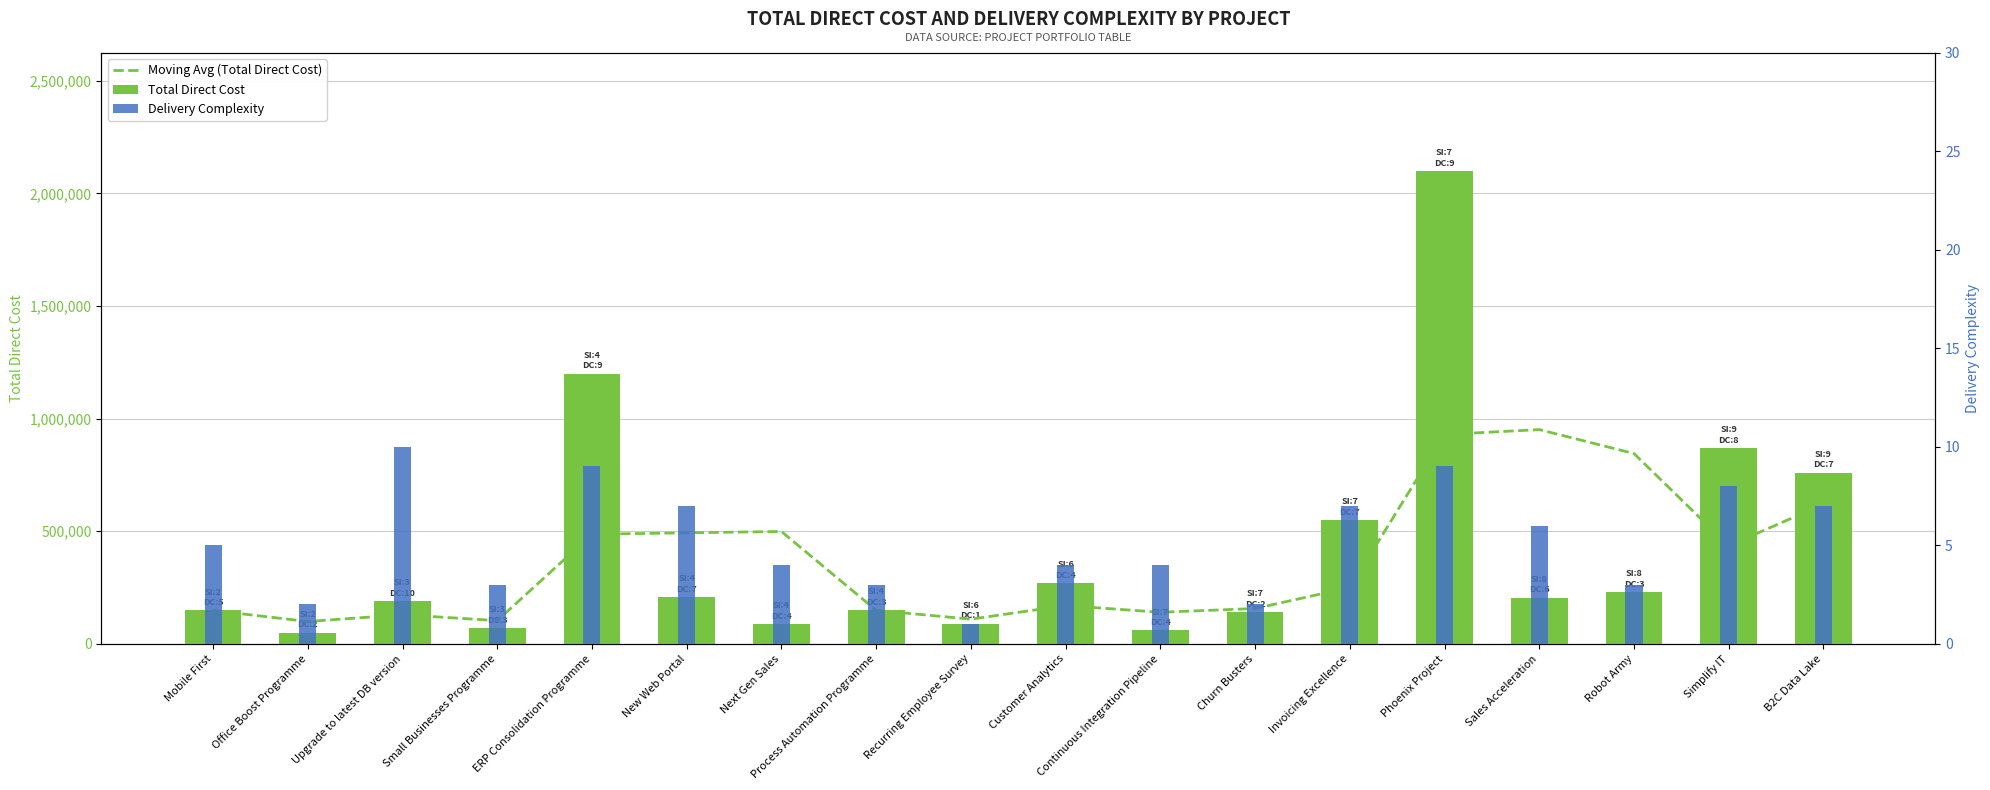

Which series has the largest range (max minus min)?

Total Direct Cost